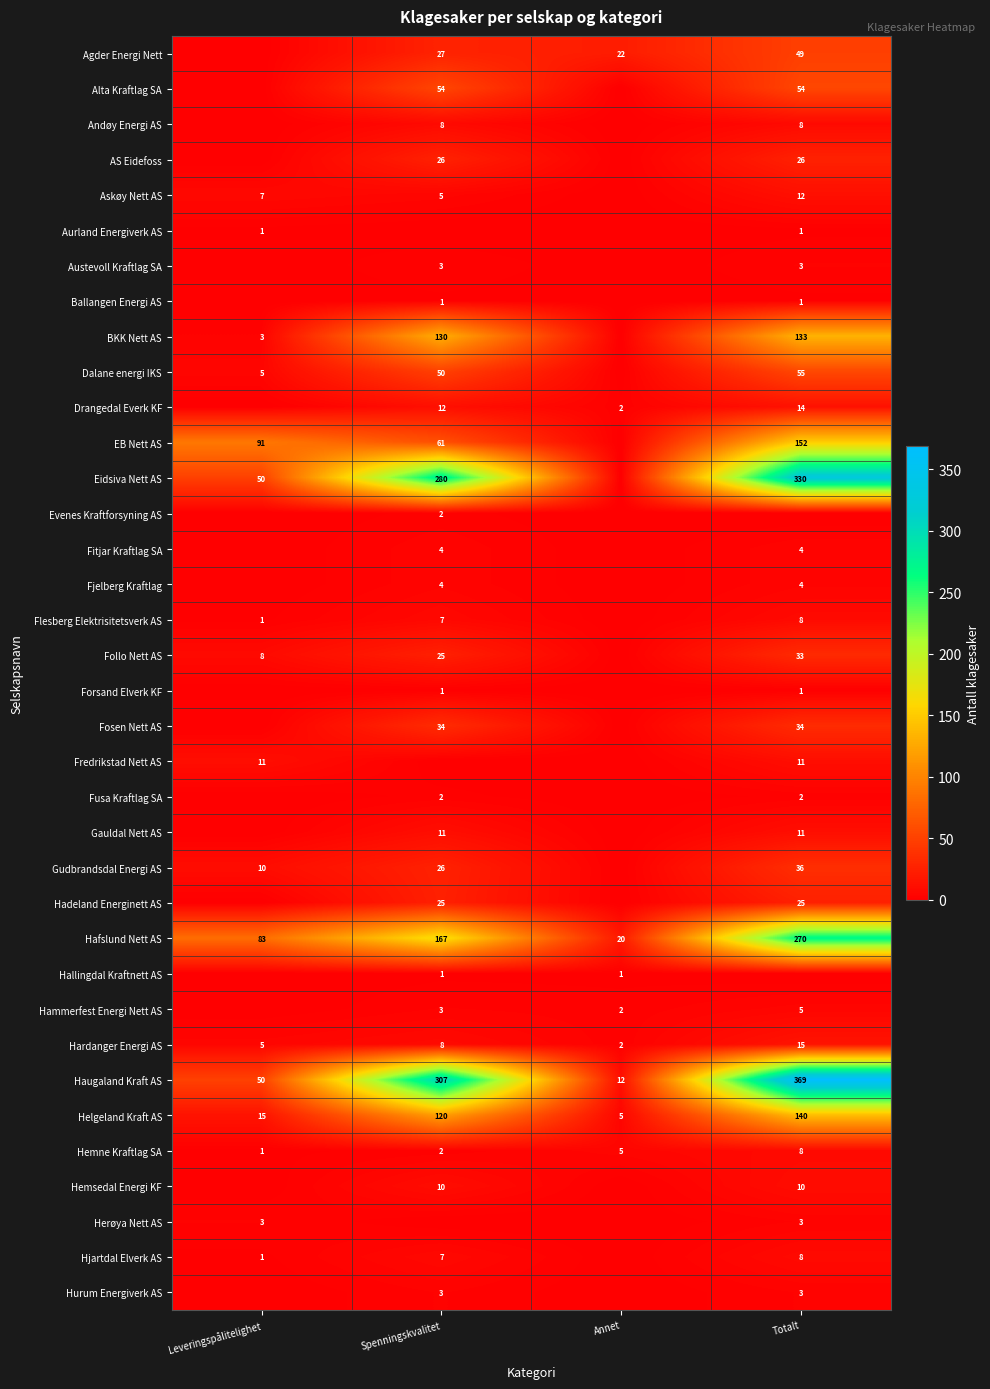

Count the Hardanger Energi AS values in the range 5 to 15.

3